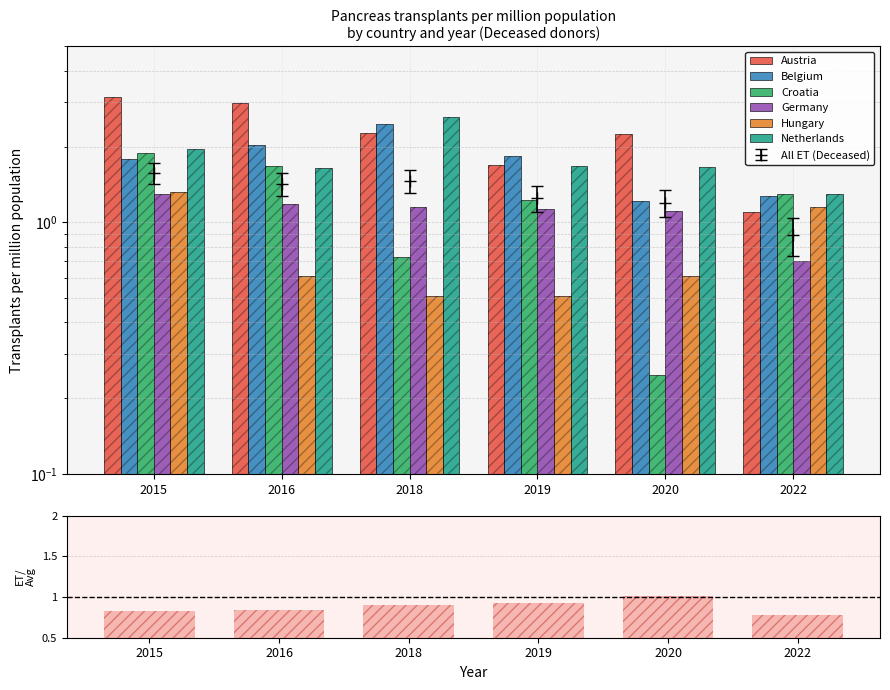

Between 2019 and 2022, which series saw the biggest shift?

Hungary